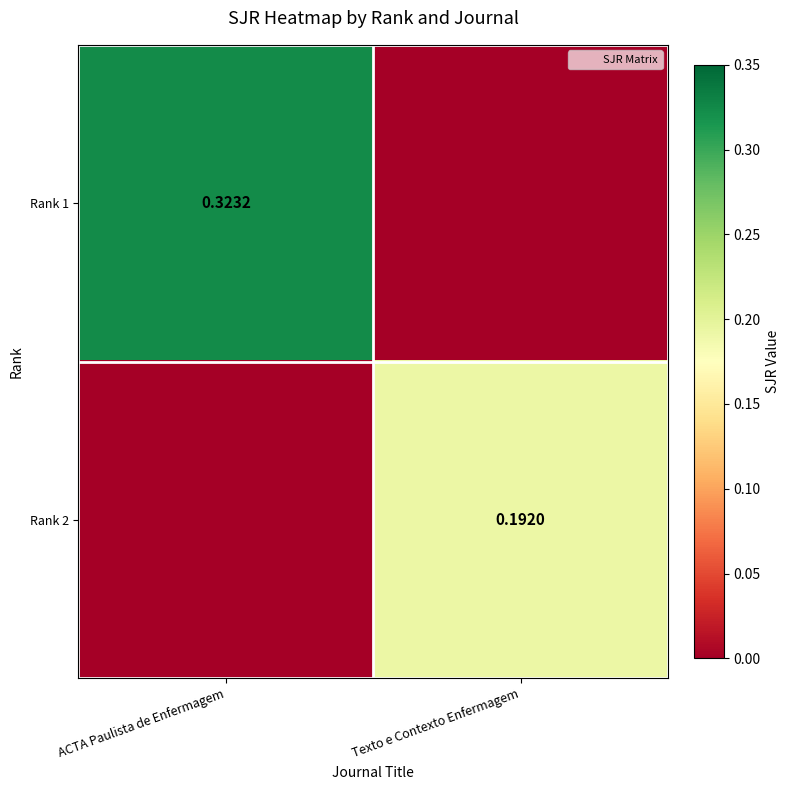

The value of Rank 1 at Texto e Contexto Enfermagem is 0.0. True or false?

True